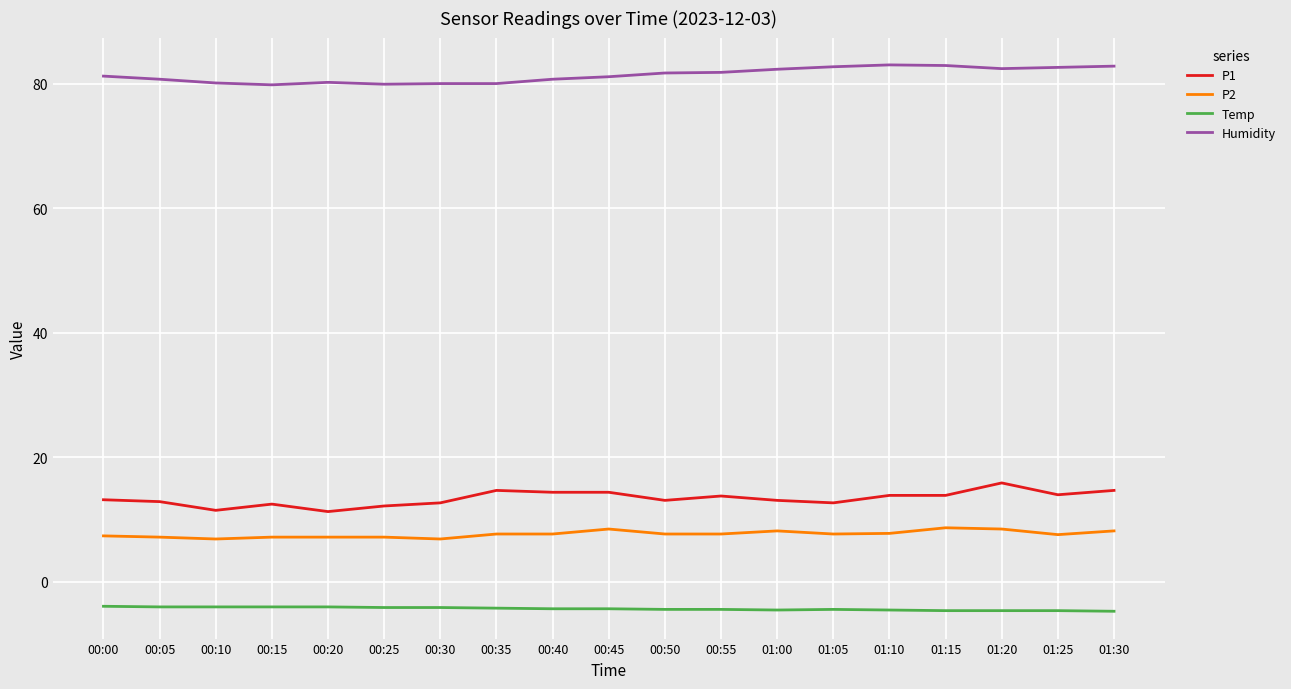

What are all the series names shown in the legend?

P1, P2, Temp, Humidity